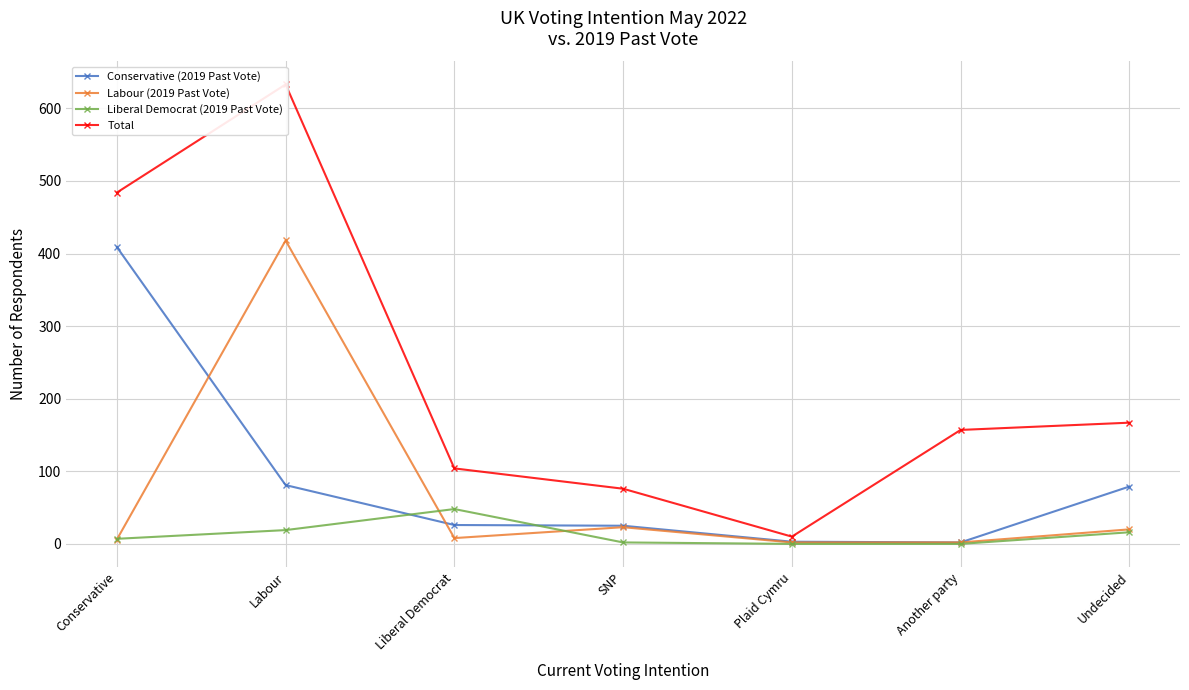

True or false: Conservative (2019 Past Vote) and Total intersect in this chart.

False